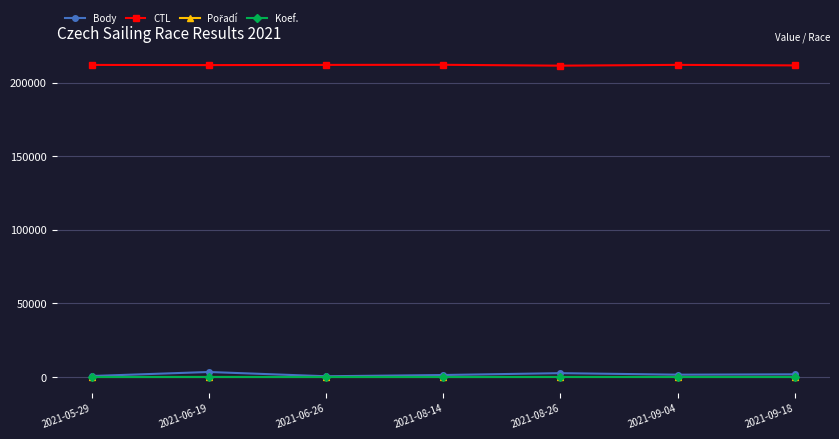

What is the label of the 1st point from the right?

2021-09-18